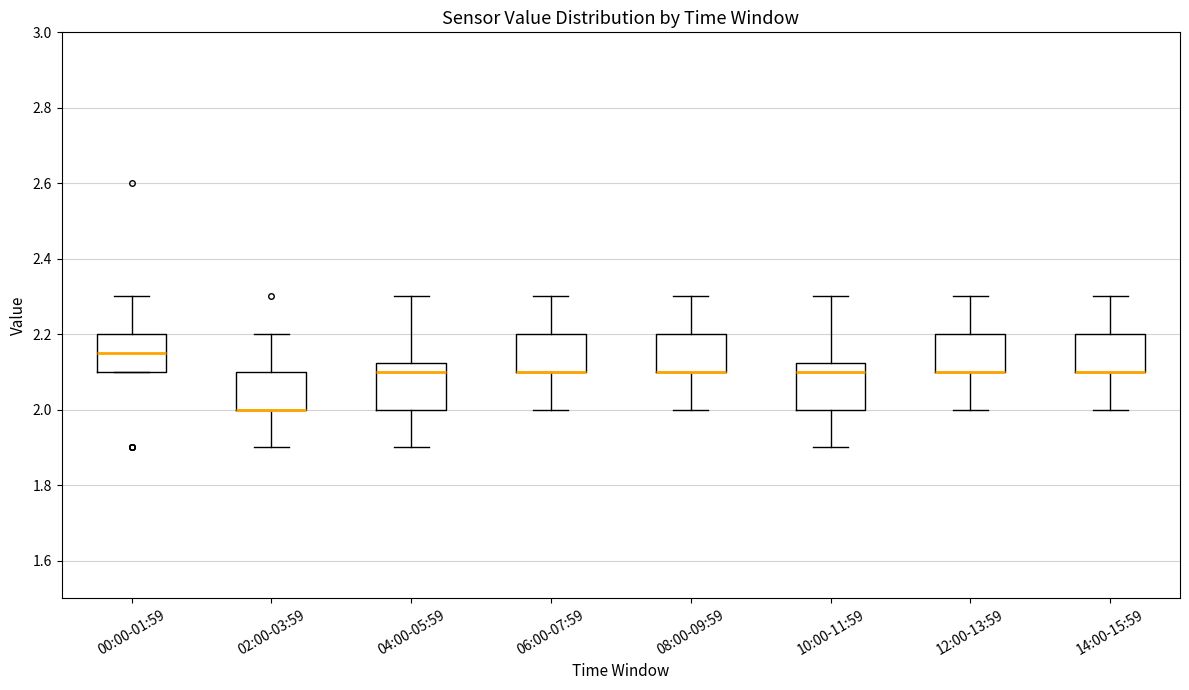

Reading left to right, transcribe this box plot: for each box, give where its median line is, the range the box spans, and where its two whiskers end, as read against the y-axis. The values are not printed on the chart, so give them approximately, as read against the axis.

00:00-01:59: median 2.16, box 2.10 to 2.20, whiskers 2.10 to 2.30
02:00-03:59: median 2.00 (drawn on the box's lower edge), box 2.00 to 2.10, whiskers 1.90 to 2.20
04:00-05:59: median 2.10, box 2.00 to 2.12, whiskers 1.90 to 2.30
06:00-07:59: median 2.10 (drawn on the box's lower edge), box 2.10 to 2.20, whiskers 2.00 to 2.30
08:00-09:59: median 2.10 (drawn on the box's lower edge), box 2.10 to 2.20, whiskers 2.00 to 2.30
10:00-11:59: median 2.10, box 2.00 to 2.12, whiskers 1.90 to 2.30
12:00-13:59: median 2.10 (drawn on the box's lower edge), box 2.10 to 2.20, whiskers 2.00 to 2.30
14:00-15:59: median 2.10 (drawn on the box's lower edge), box 2.10 to 2.20, whiskers 2.00 to 2.30